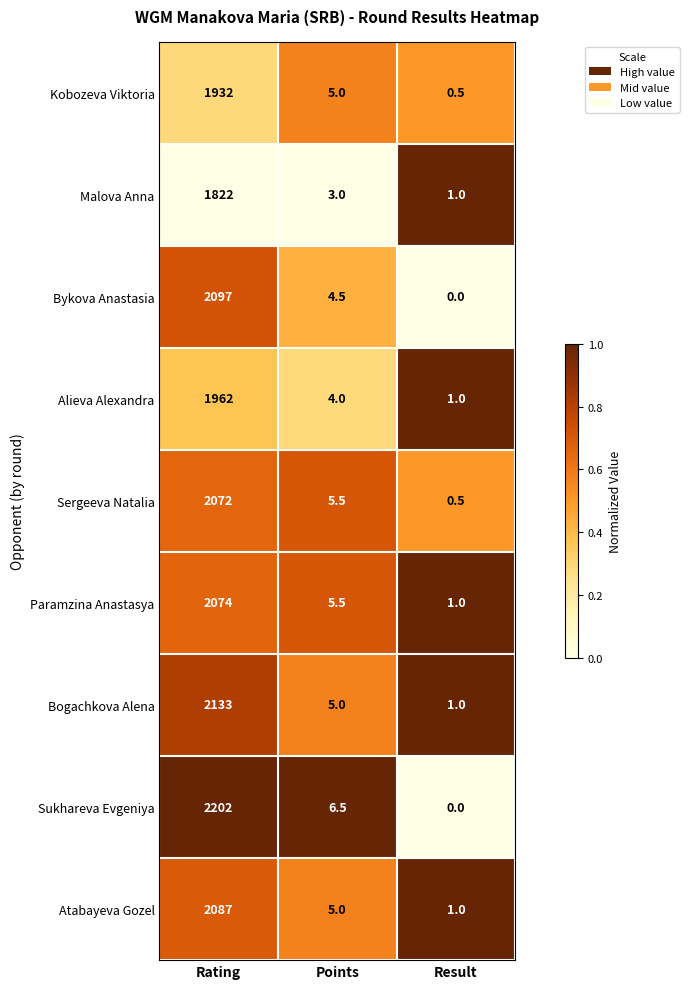

The value of Sukhareva Evgeniya at Rating is 620.9. True or false?

False